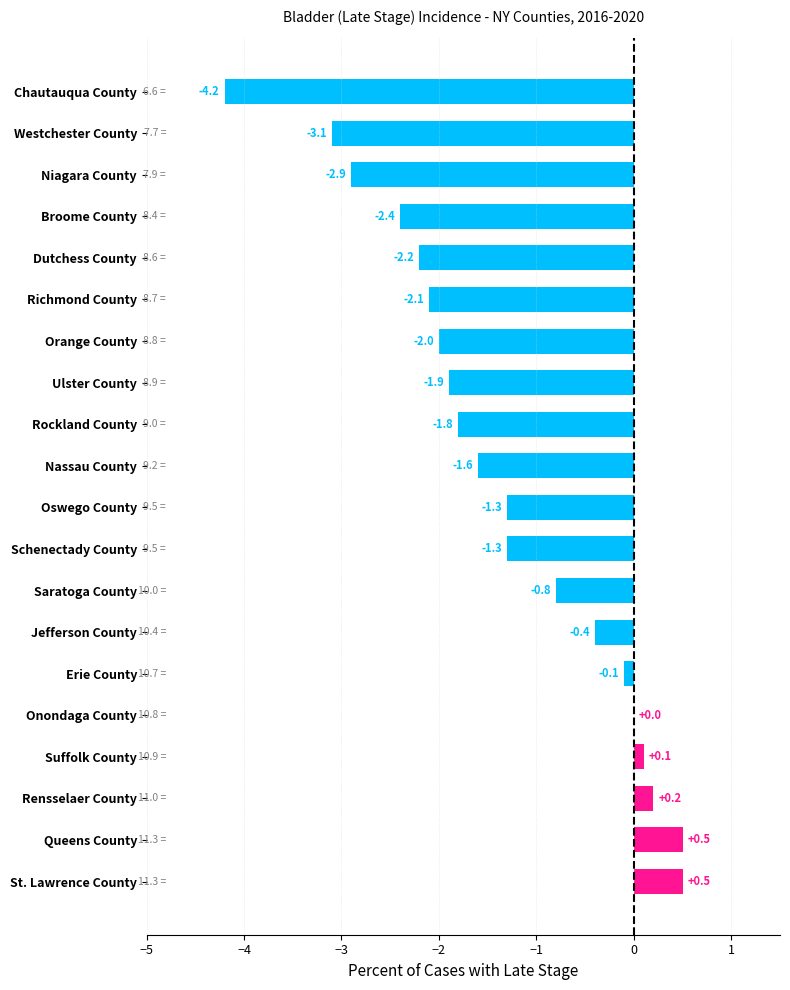

What is the sum of all values?

-26.8